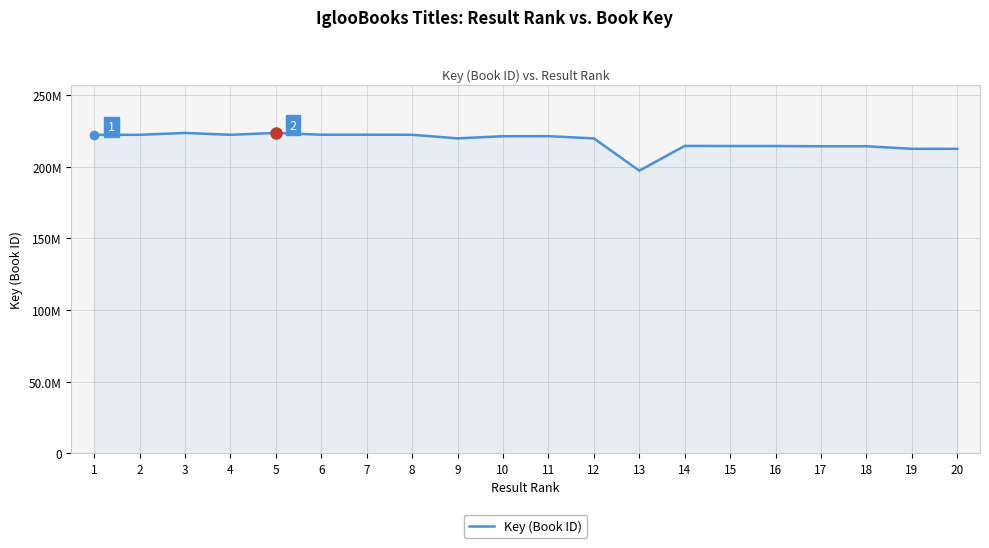

What is the approximate value at 17, to the nearest 10?

214439770